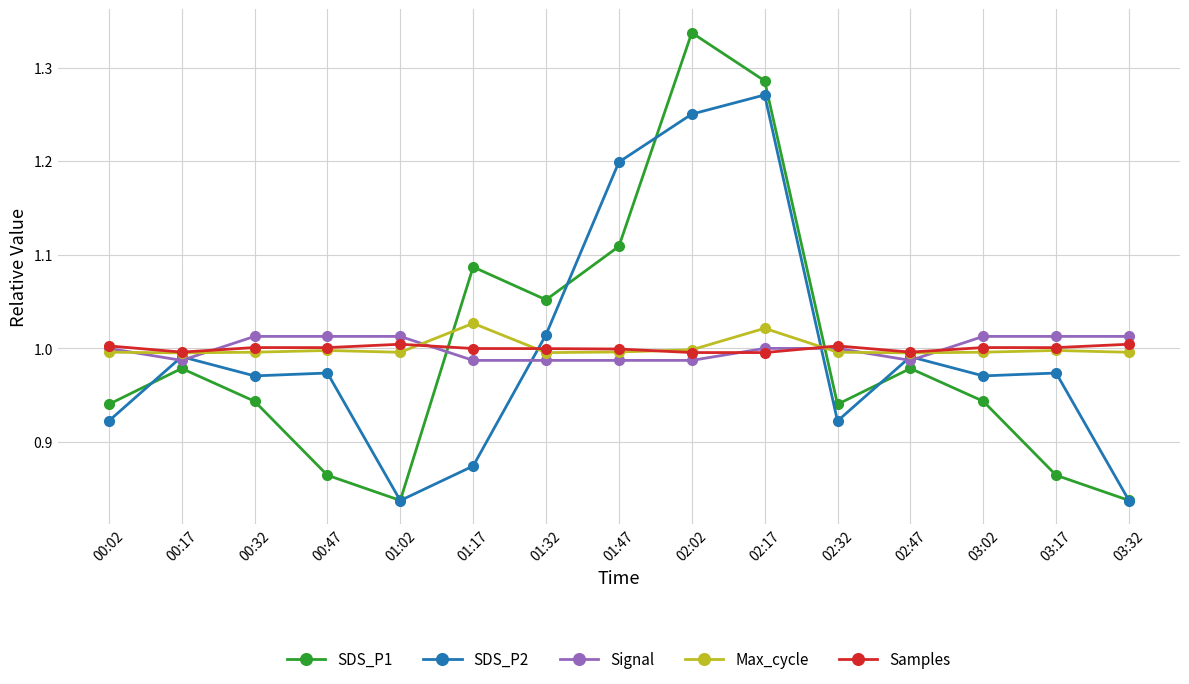

Where do SDS_P1 and Samples first cross each other?

01:02 and 01:17